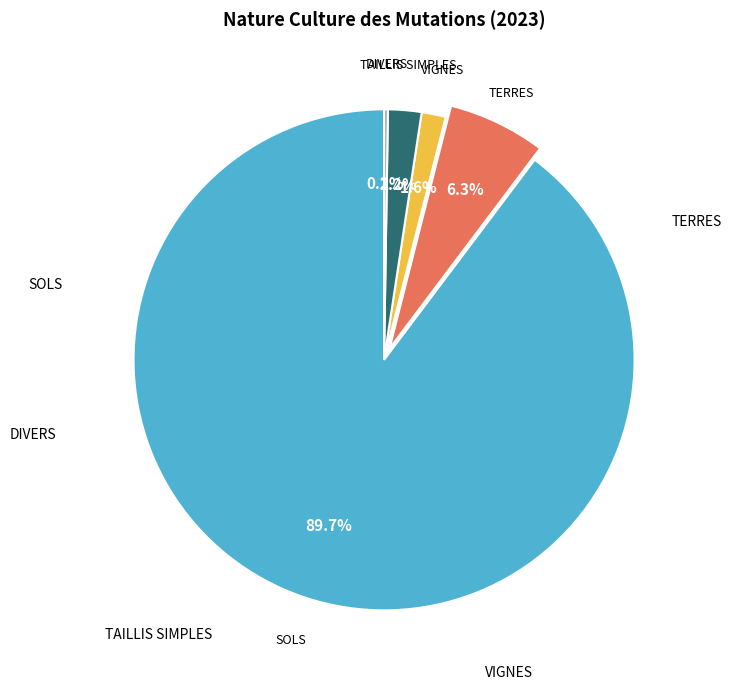

Does any single category account for the majority?

Yes